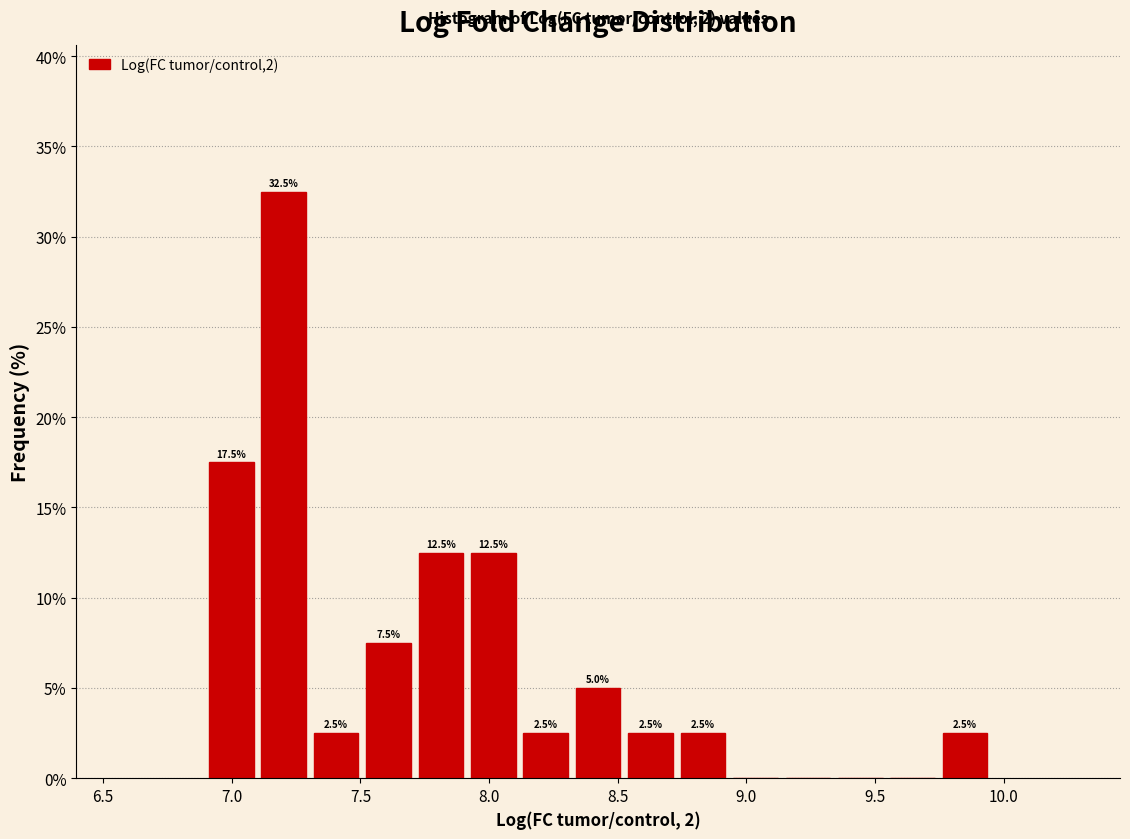

Which range on the x-axis has the tallest bar?

7.10 to 7.30